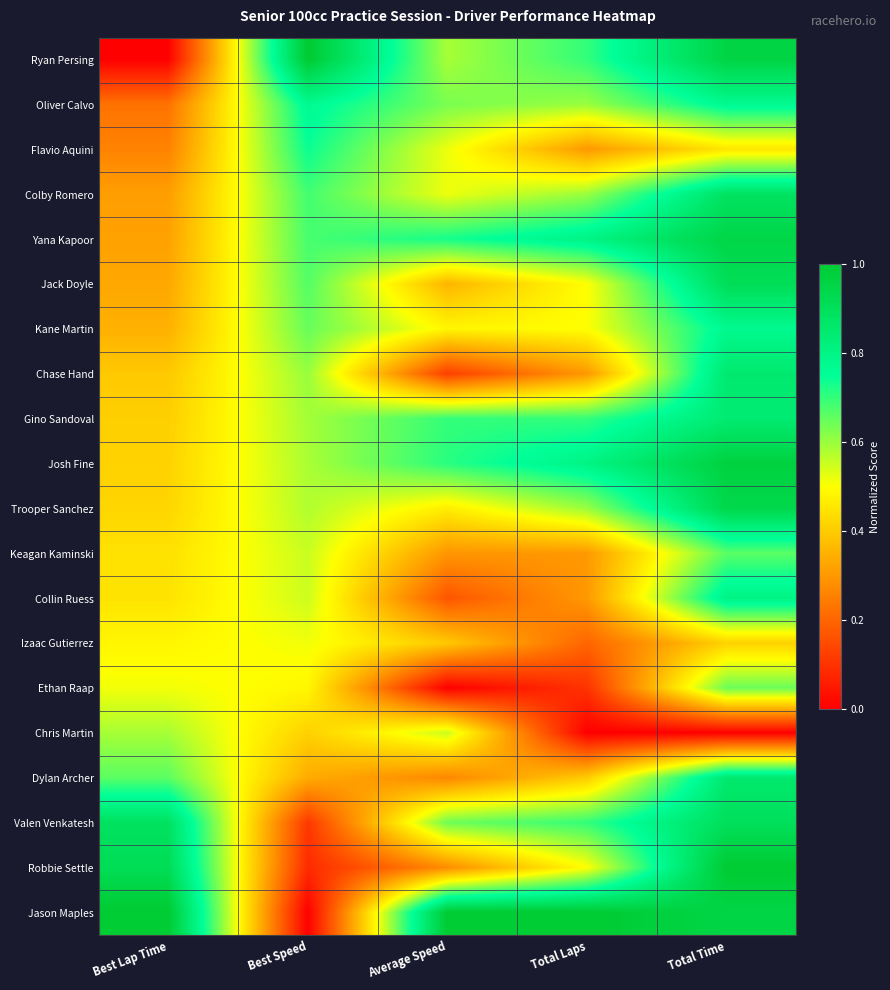

Reading left to right, transcribe all the data shown in this chart.

Ryan Persing: Best Lap Time=0.0	Best Speed=1.0	Average Speed=0.6	Total Laps=0.7	Total Time=1.0
Oliver Calvo: Best Lap Time=0.2	Best Speed=0.8	Average Speed=0.6	Total Laps=0.6	Total Time=0.8
Flavio Aquini: Best Lap Time=0.3	Best Speed=0.7	Average Speed=0.5	Total Laps=0.3	Total Time=0.5
Colby Romero: Best Lap Time=0.3	Best Speed=0.7	Average Speed=0.5	Total Laps=0.6	Total Time=0.9
Yana Kapoor: Best Lap Time=0.3	Best Speed=0.7	Average Speed=0.7	Total Laps=0.8	Total Time=0.9
Jack Doyle: Best Lap Time=0.3	Best Speed=0.7	Average Speed=0.4	Total Laps=0.5	Total Time=0.9
Kane Martin: Best Lap Time=0.3	Best Speed=0.6	Average Speed=0.5	Total Laps=0.5	Total Time=0.8
Chase Hand: Best Lap Time=0.4	Best Speed=0.6	Average Speed=0.1	Total Laps=0.3	Total Time=0.9
Gino Sandoval: Best Lap Time=0.4	Best Speed=0.6	Average Speed=0.7	Total Laps=0.7	Total Time=0.8
Josh Fine: Best Lap Time=0.4	Best Speed=0.6	Average Speed=0.7	Total Laps=0.8	Total Time=1.0
Trooper Sanchez: Best Lap Time=0.4	Best Speed=0.6	Average Speed=0.5	Total Laps=0.6	Total Time=0.9
Keagan Kaminski: Best Lap Time=0.4	Best Speed=0.6	Average Speed=0.3	Total Laps=0.3	Total Time=0.7
Collin Ruess: Best Lap Time=0.4	Best Speed=0.5	Average Speed=0.2	Total Laps=0.3	Total Time=0.8
Izaac Gutierrez: Best Lap Time=0.5	Best Speed=0.5	Average Speed=0.4	Total Laps=0.2	Total Time=0.4
Ethan Raap: Best Lap Time=0.5	Best Speed=0.5	Average Speed=0.0	Total Laps=0.1	Total Time=0.6
Chris Martin: Best Lap Time=0.6	Best Speed=0.4	Average Speed=0.6	Total Laps=0.0	Total Time=0.0
Dylan Archer: Best Lap Time=0.7	Best Speed=0.3	Average Speed=0.3	Total Laps=0.4	Total Time=0.9
Valen Venkatesh: Best Lap Time=0.9	Best Speed=0.1	Average Speed=0.6	Total Laps=0.7	Total Time=0.9
Robbie Settle: Best Lap Time=0.9	Best Speed=0.1	Average Speed=0.3	Total Laps=0.5	Total Time=1.0
Jason Maples: Best Lap Time=1.0	Best Speed=0.0	Average Speed=1.0	Total Laps=1.0	Total Time=1.0